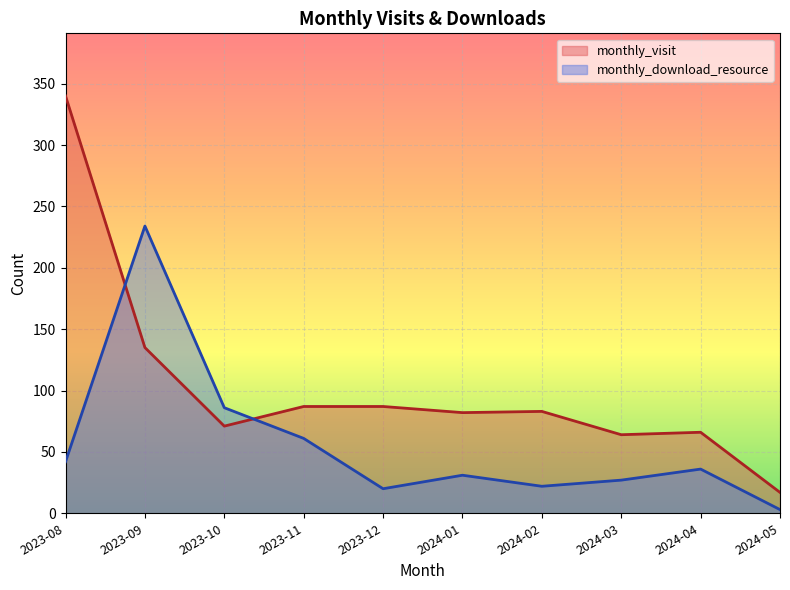

How many lines are shown in the chart?

2